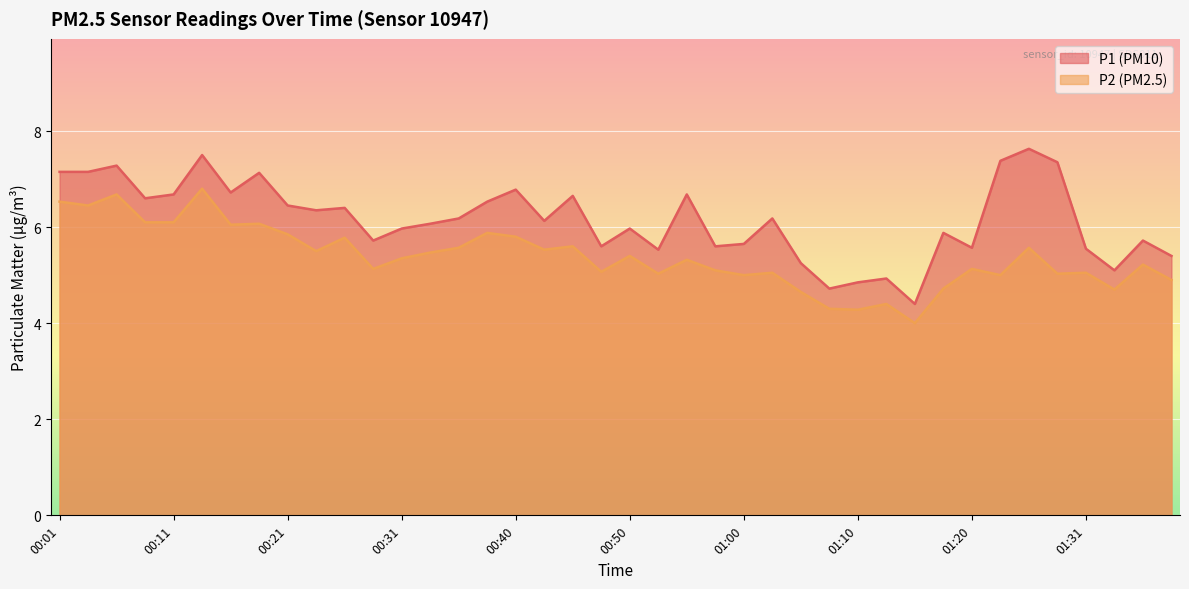

Is the value of P2 at 01:25 greater than the value of P1 at 01:07?

Yes